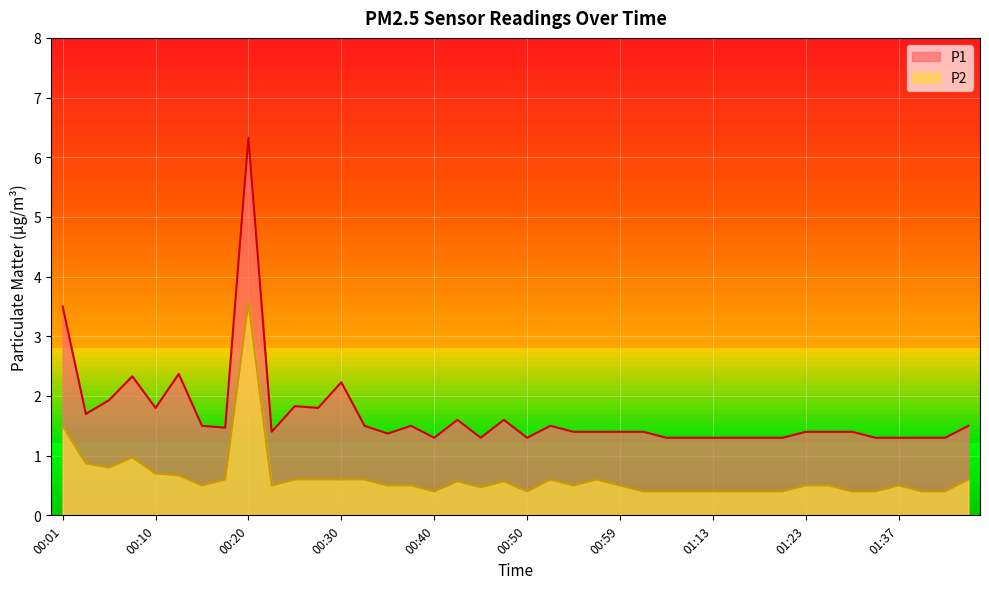

What is the smallest value displayed?

0.4